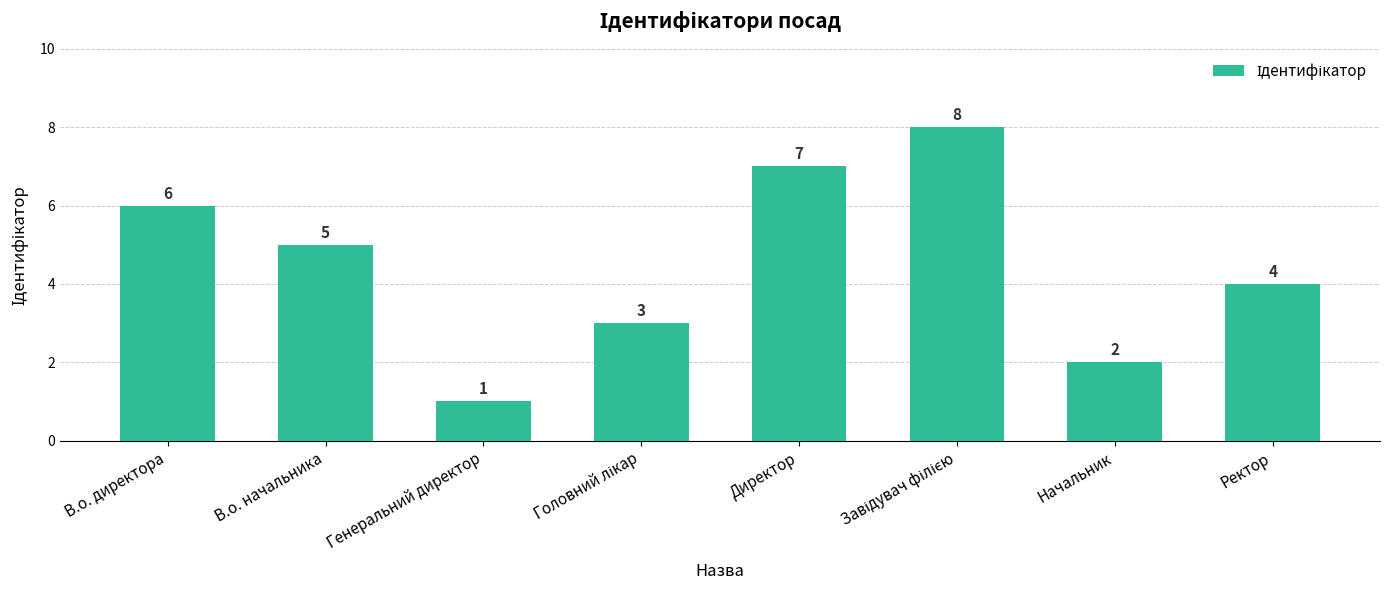

What is the difference between the values at Ректор and Генеральний директор?

3